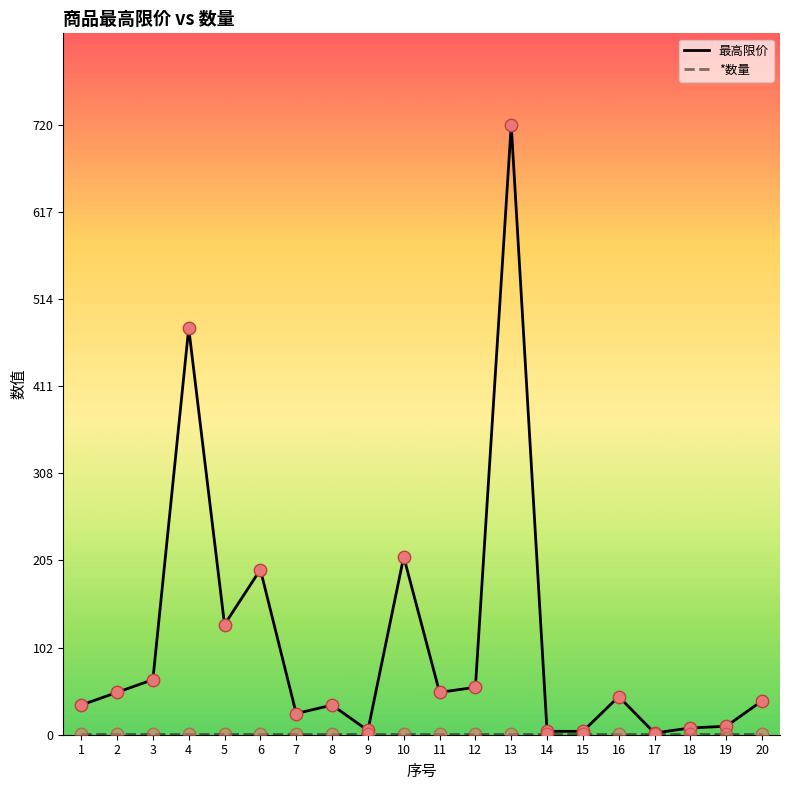

Which series has the largest range (max minus min)?

最高限价